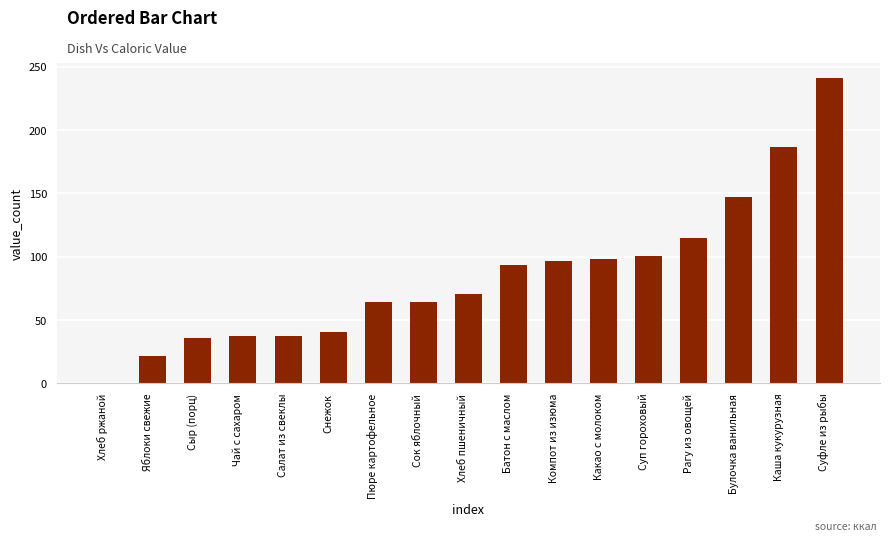

The value at Салат из свеклы is 8.9. True or false?

False